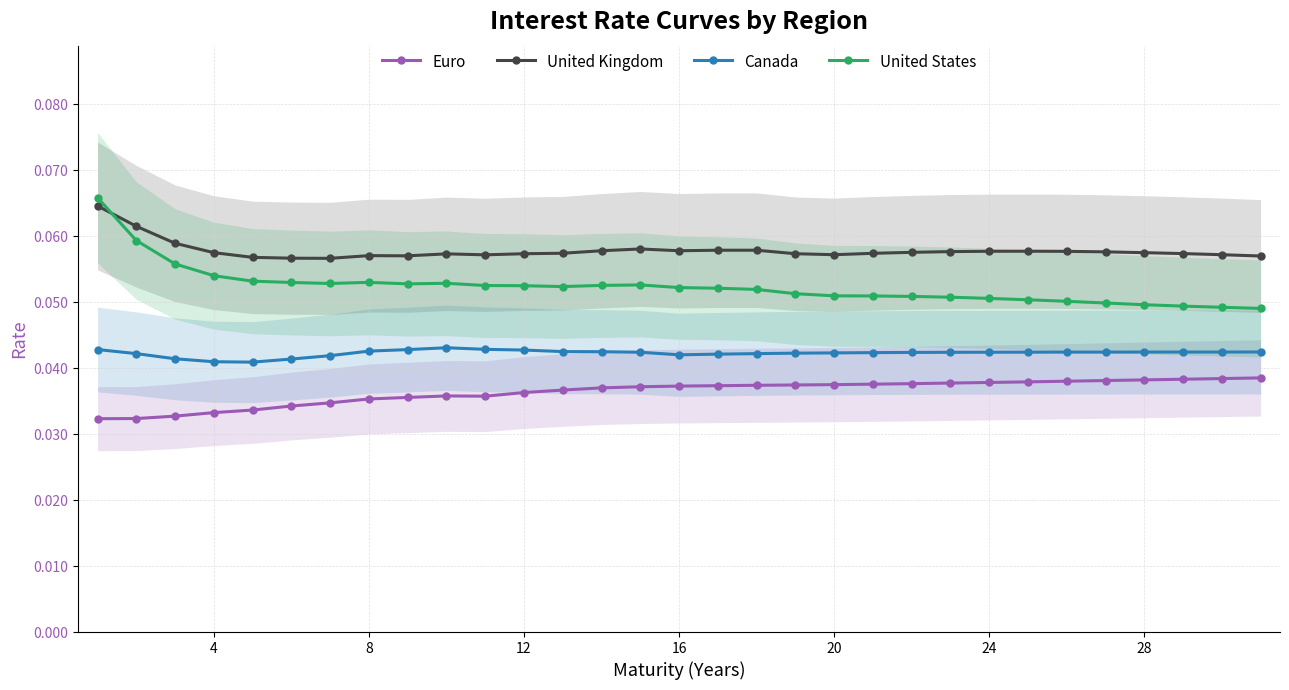

True or false: Canada has more than 0 points higher than both neighbors.

True